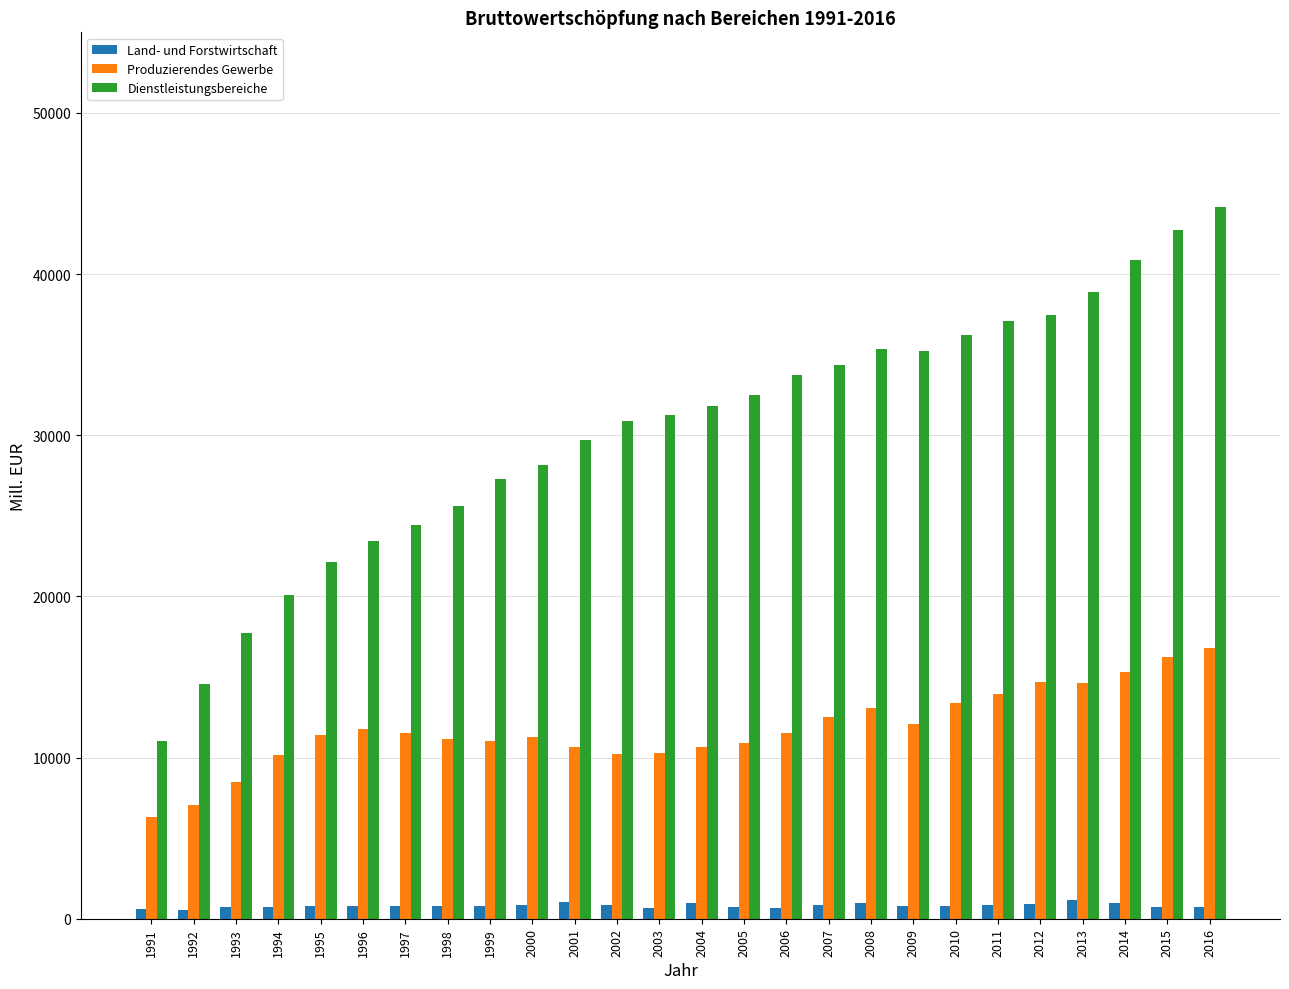

What are all the series names shown in the legend?

Land- und Forstwirtschaft, Produzierendes Gewerbe, Dienstleistungsbereiche